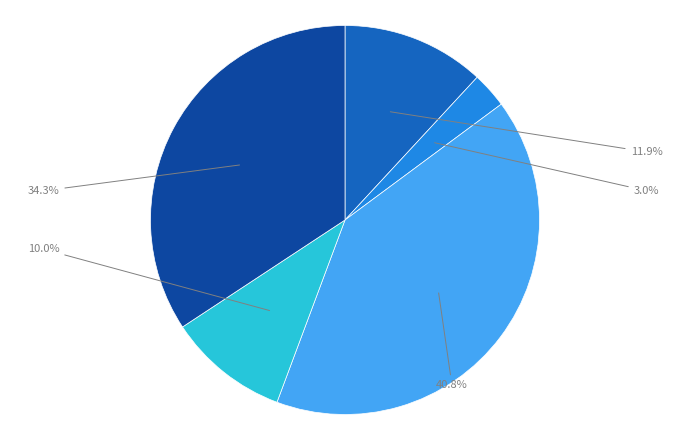

Is there any slice that represents more than half of the pie?

No